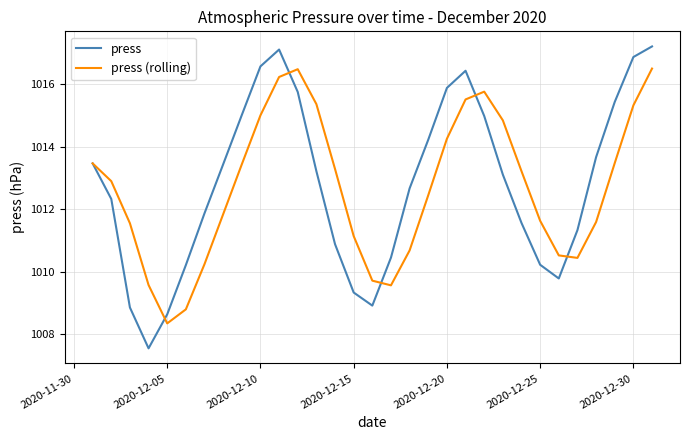

What is the maximum value for press (rolling)?

1016.5